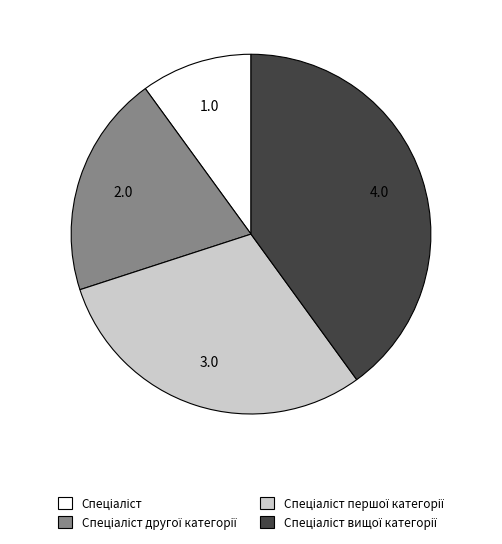

Does any single category account for the majority?

No